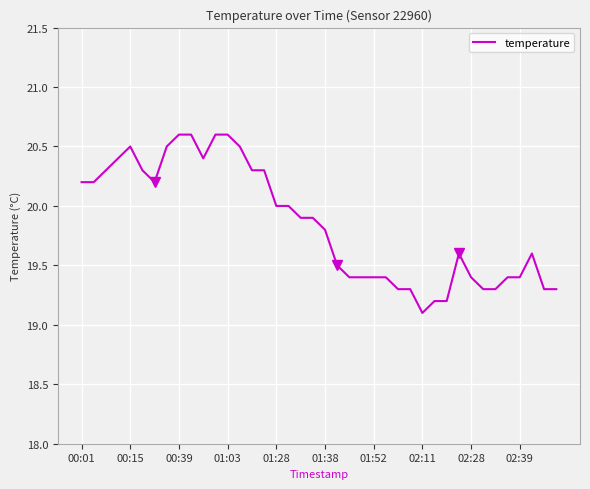

Reading right to left, what are all the values shown in this chart?

19.3	19.3	19.6	19.4	19.4	19.3	19.3	19.4	19.6	19.2	19.2	19.1	19.3	19.3	19.4	19.4	19.4	19.4	19.5	19.8	19.9	19.9	20.0	20.0	20.3	20.3	20.5	20.6	20.6	20.4	20.6	20.6	20.5	20.2	20.3	20.5	20.4	20.3	20.2	20.2